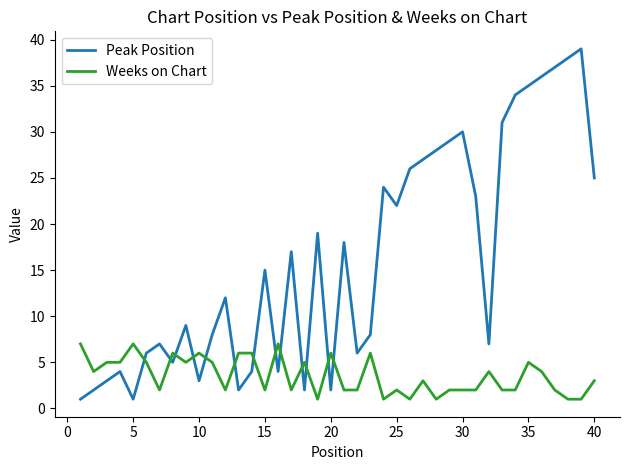

What is the maximum value for Weeks on Chart?

7